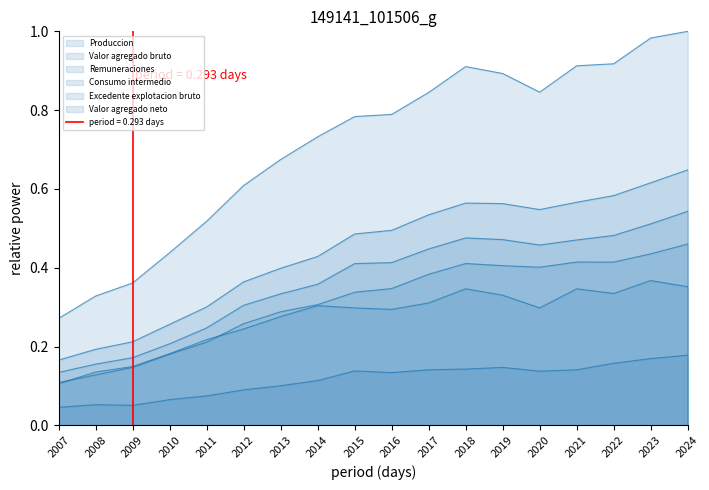

The value of Valor agregado neto at 2022 is 0.7. True or false?

False